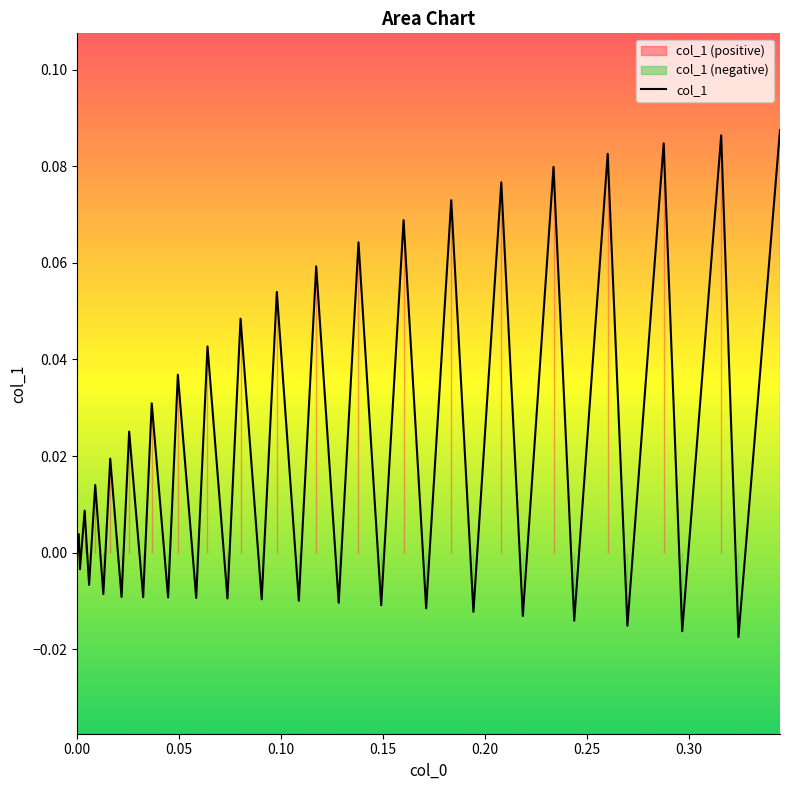

Reading right to left, transcribe all the data shown in this chart.

0.1	-0.0	0.1	-0.0	0.1	-0.0	0.1	-0.0	0.1	-0.0	0.1	-0.0	0.1	-0.0	0.1	-0.0	0.1	-0.0	0.1	-0.0	0.1	-0.0	0.0	-0.0	0.0	-0.0	0.0	-0.0	0.0	-0.0	0.0	-0.0	0.0	-0.0	0.0	-0.0	0.0	-0.0	0.0	0.0